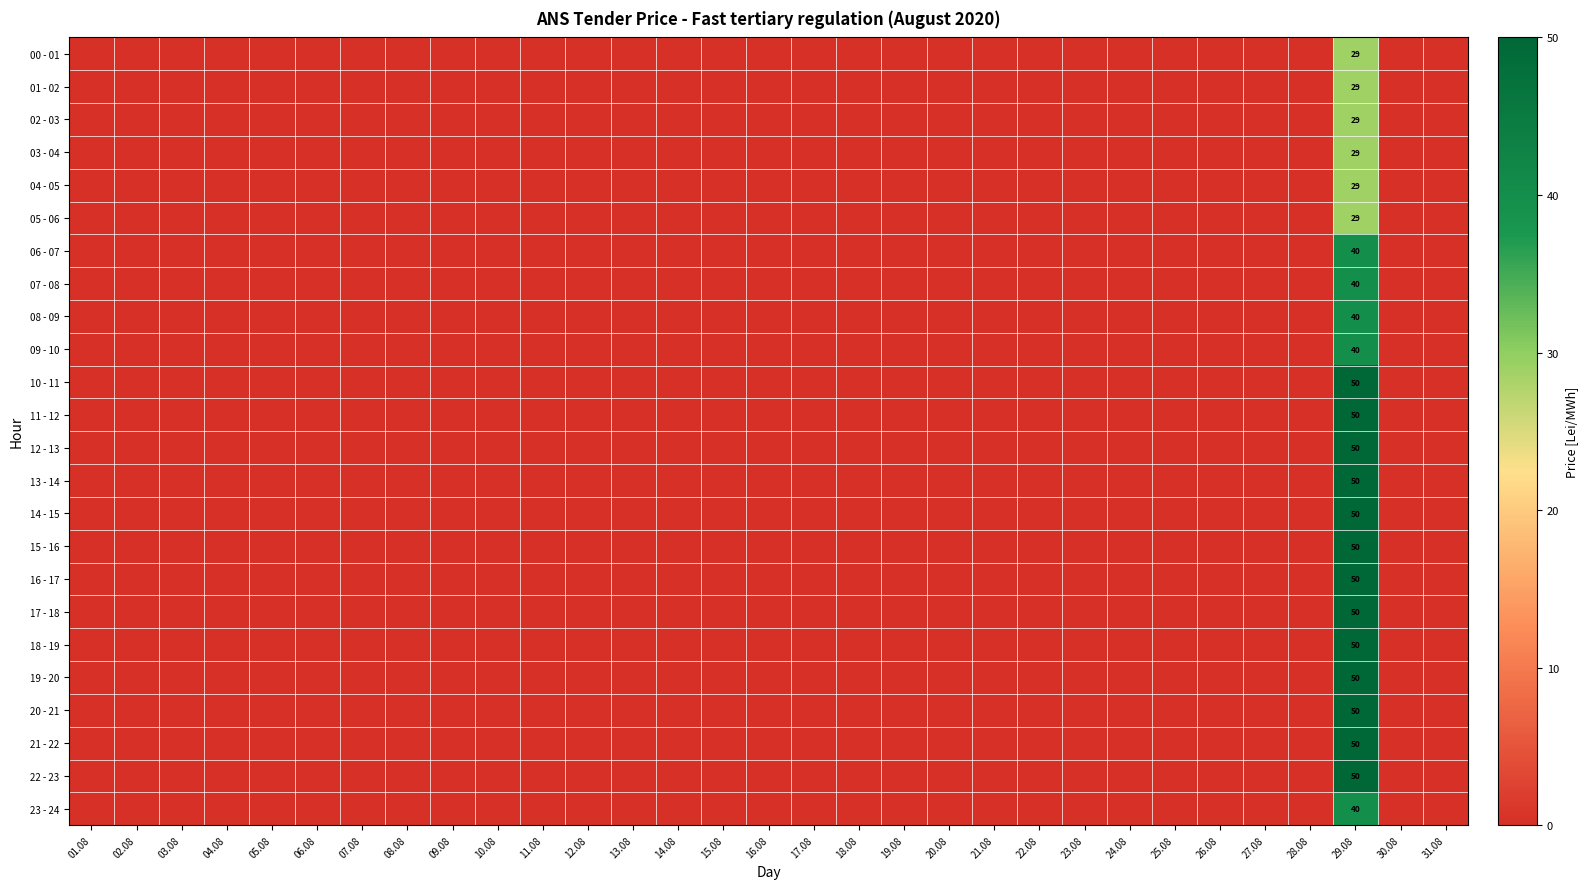

How many data points in 17 - 18 are above 0?

1